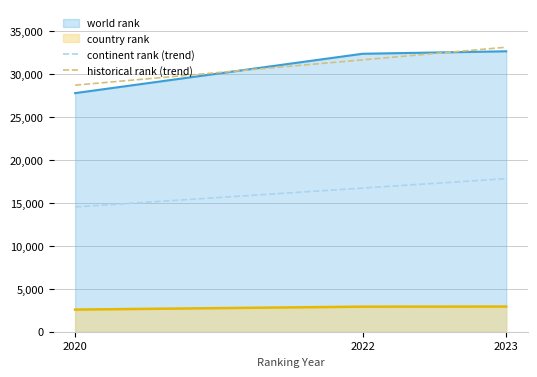

What is the value of the continent rank (trend) point at the 2nd from the left?

16710.6